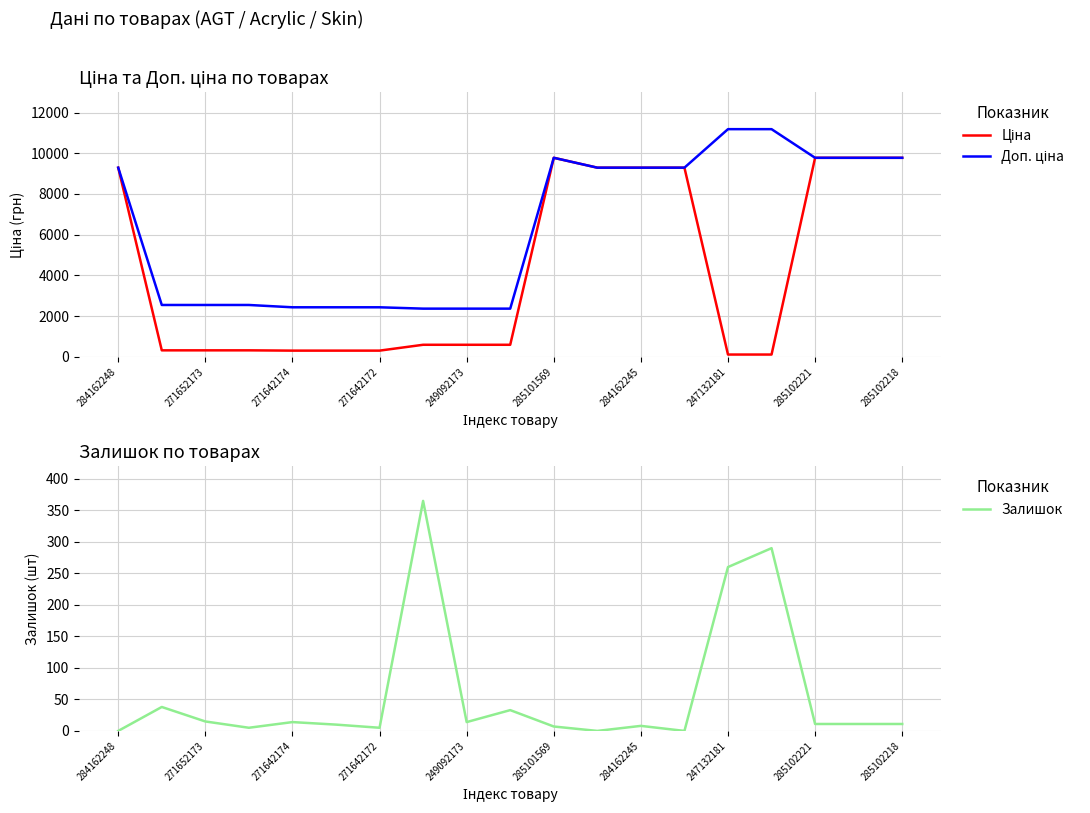

What are all the series names shown in the legend?

Ціна, Доп. ціна, Залишок